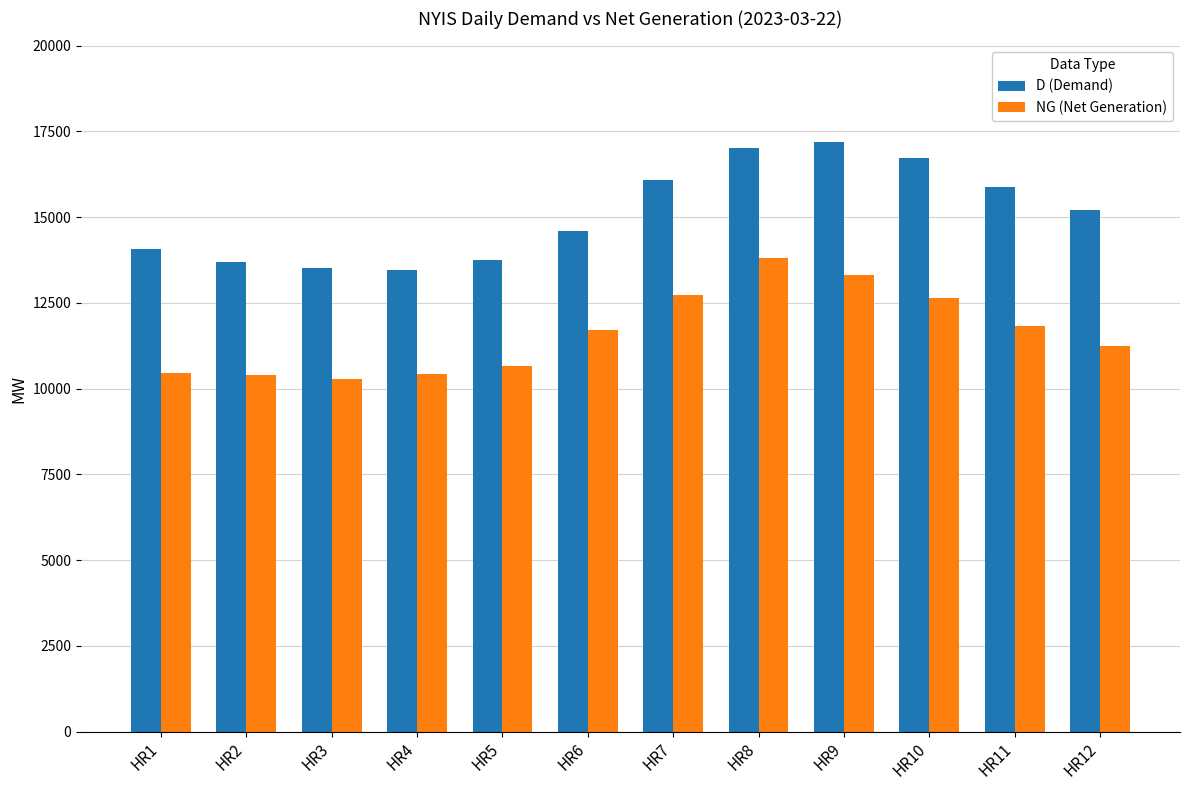

Rank the series by their average value, from highest to lowest.

D (Demand), NG (Net Generation)